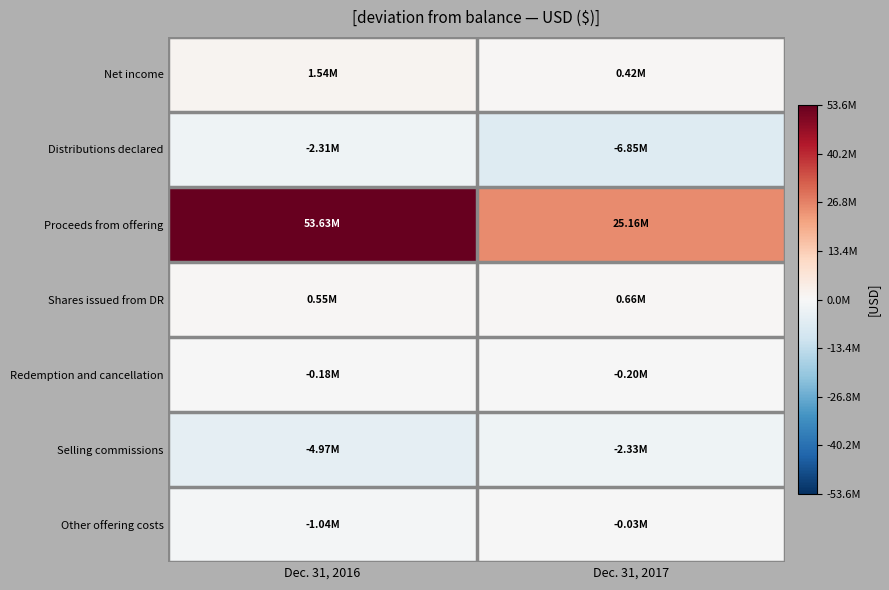

What is the greatest value displayed?

53625575